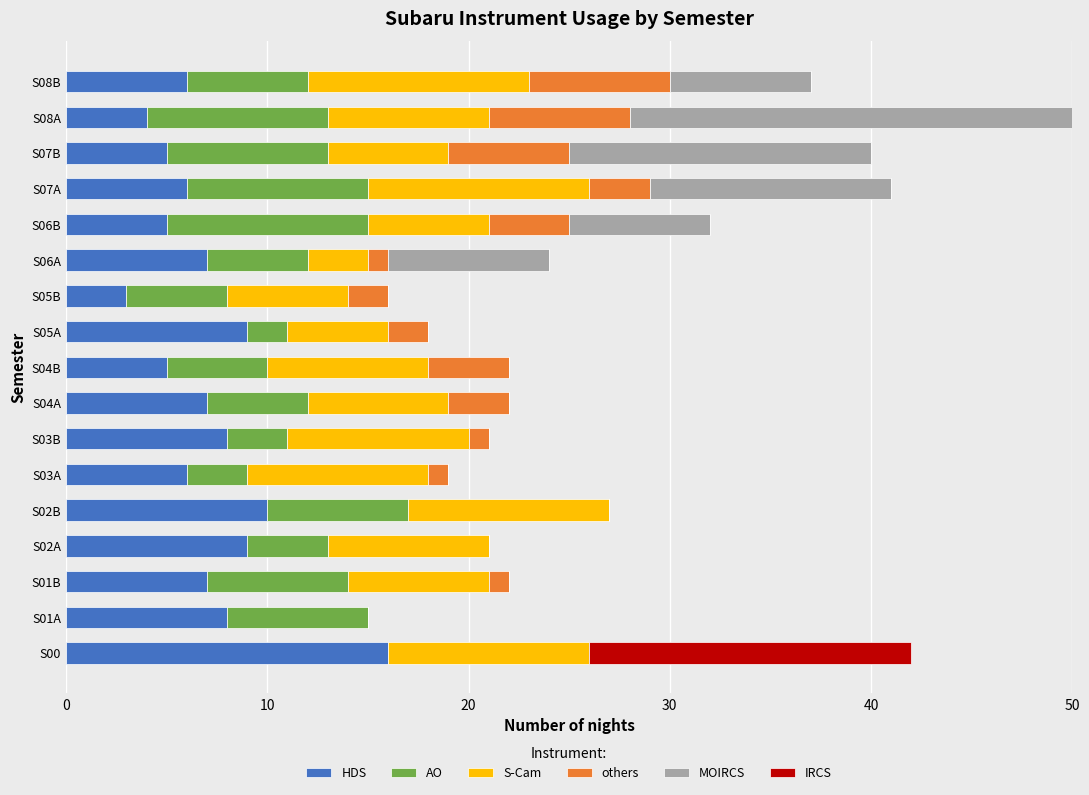

What is the highest value of the HDS series?

16